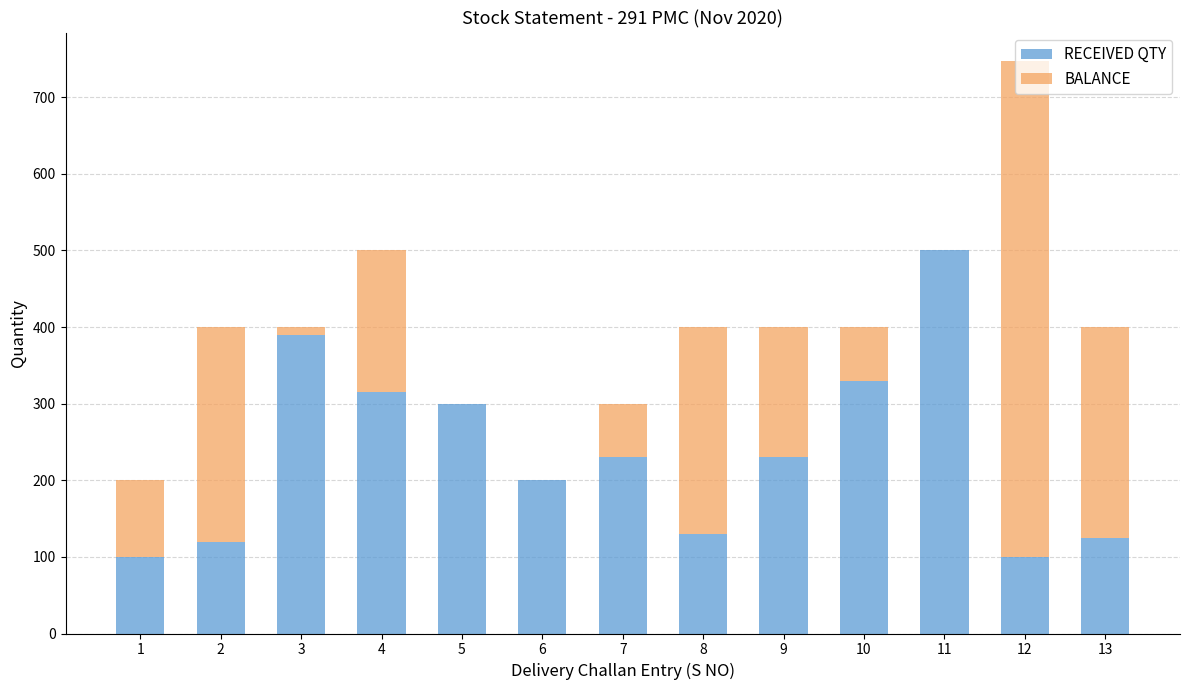

What is the highest value of the RECEIVED QTY series?

500